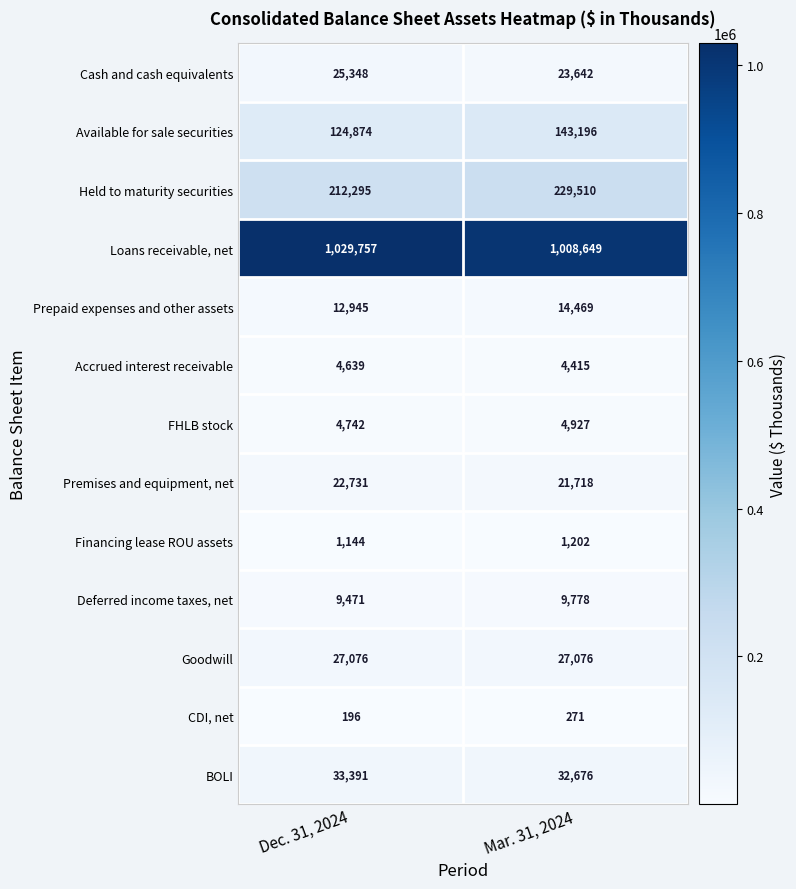

Reading left to right, extract all data points from this chart.

Cash and cash equivalents: 25348	23642
Available for sale securities: 124874	143196
Held to maturity securities: 212295	229510
Loans receivable, net: 1029757	1008649
Prepaid expenses and other assets: 12945	14469
Accrued interest receivable: 4639	4415
FHLB stock: 4742	4927
Premises and equipment, net: 22731	21718
Financing lease ROU assets: 1144	1202
Deferred income taxes, net: 9471	9778
Goodwill: 27076	27076
CDI, net: 196	271
BOLI: 33391	32676